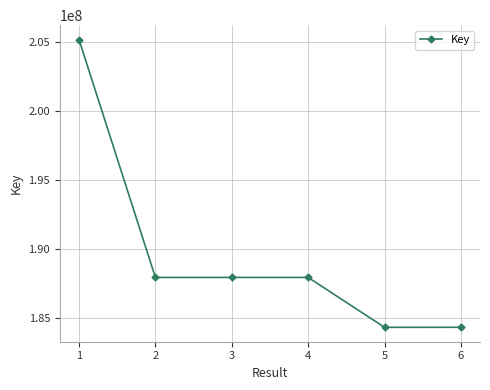

What is the sum of the values at 3 and 1?

393145877